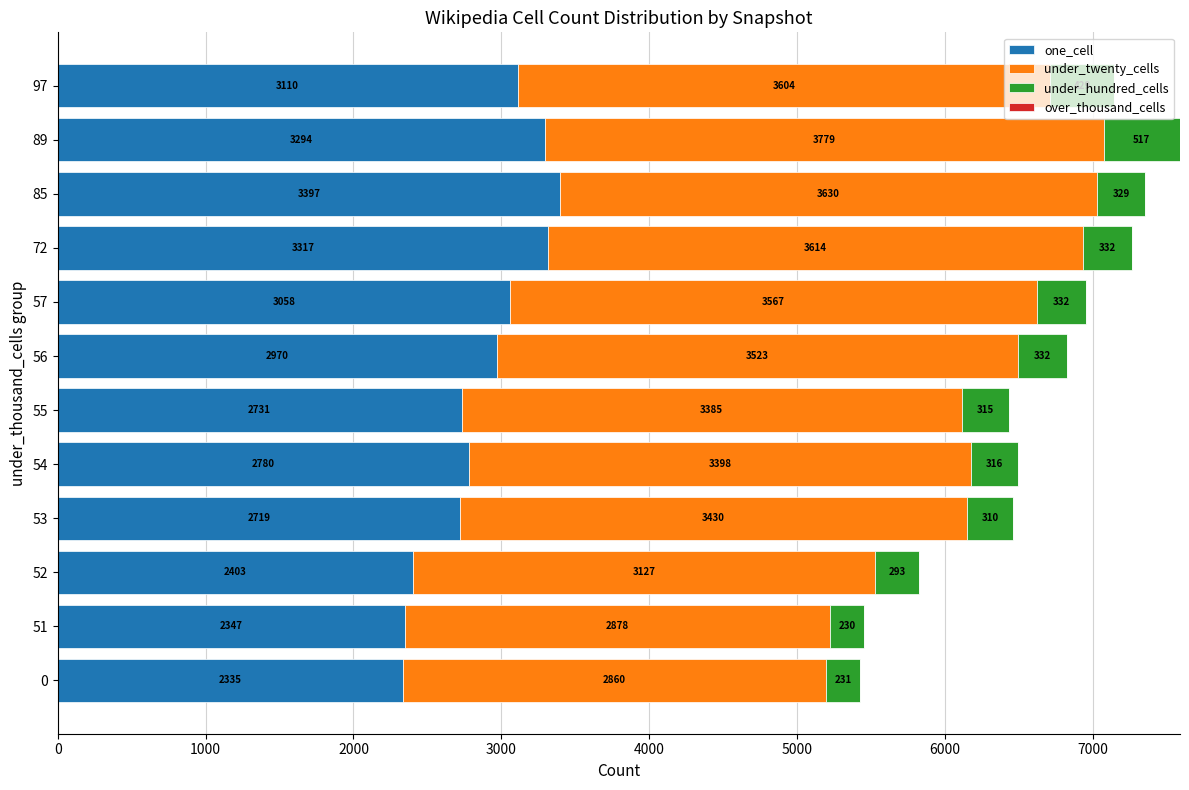

Count the number of categories in the chart.

12